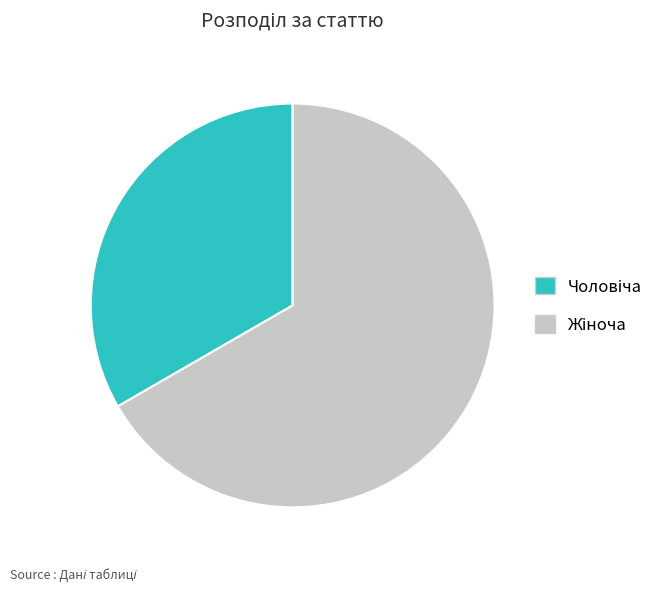

Does any single category account for the majority?

Yes